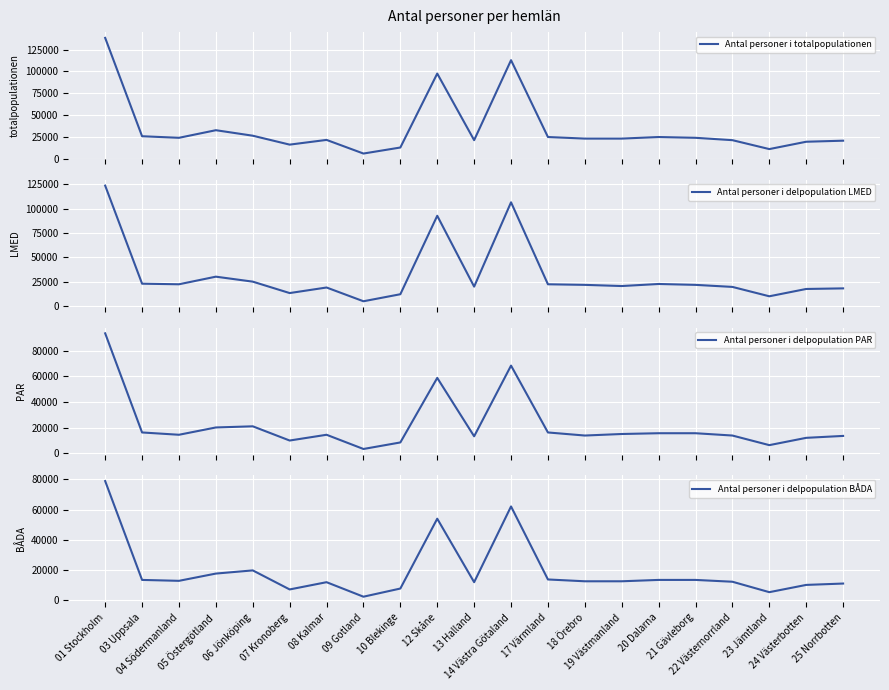

What is the label of the 4th point from the right?

22 Västernorrland